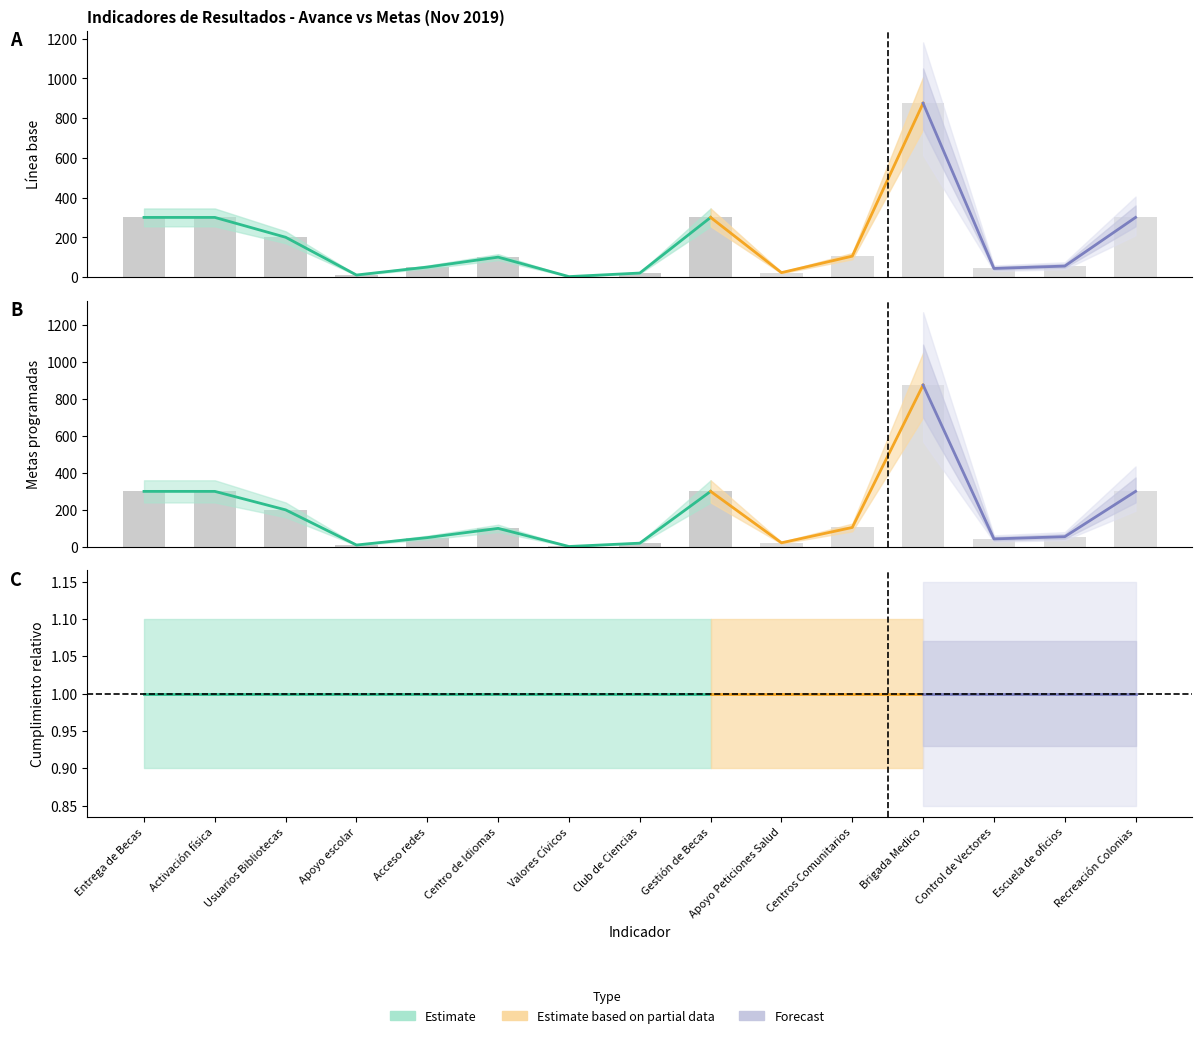

Is it true that Metas programadas equals 58 at Control de Vectores?

False